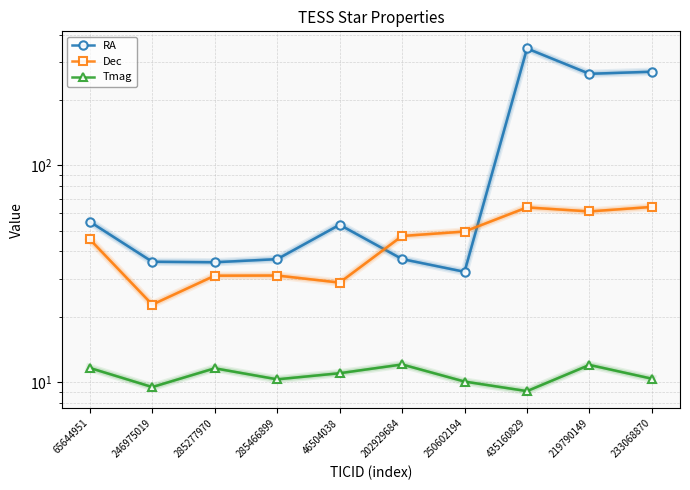

Where do RA and Dec first cross each other?

46504038 and 202929684